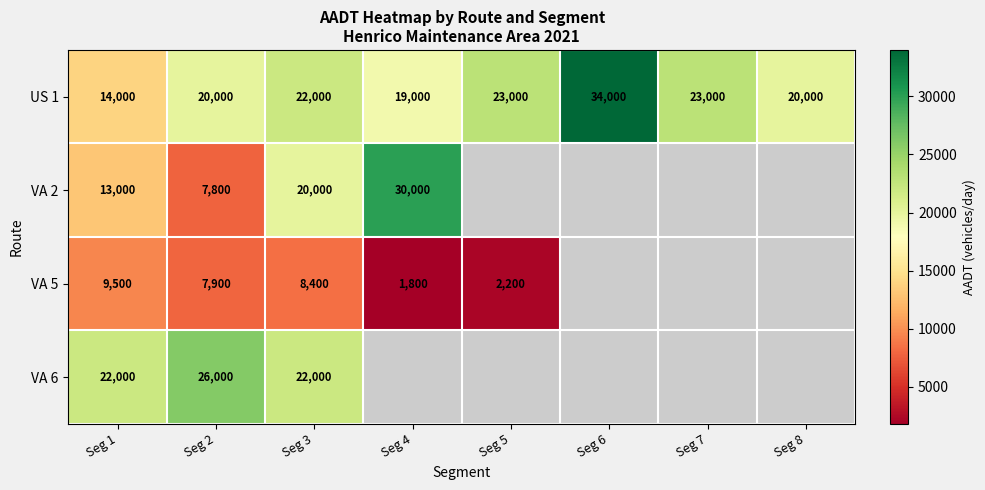

The value of VA 6 at Seg 1 is 14426. True or false?

False